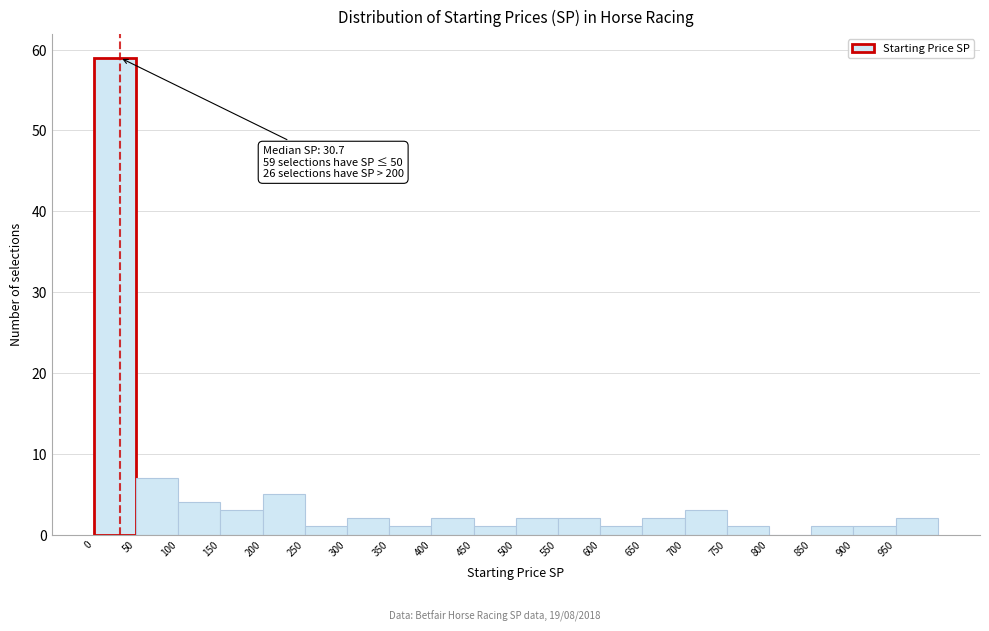

Which range on the x-axis has the tallest bar?

0 to 50